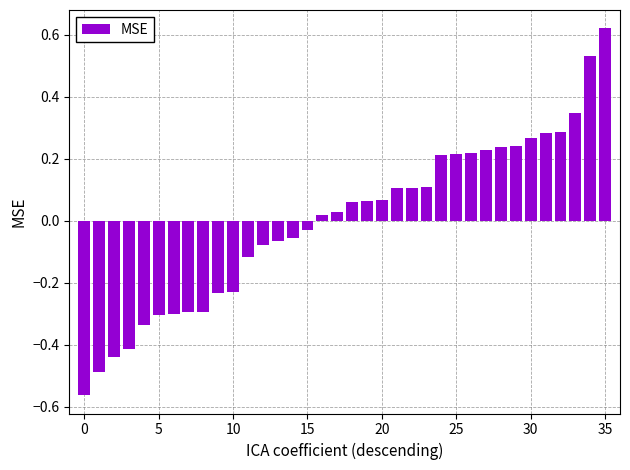

What is the difference between the maximum and minimum values?

1.2